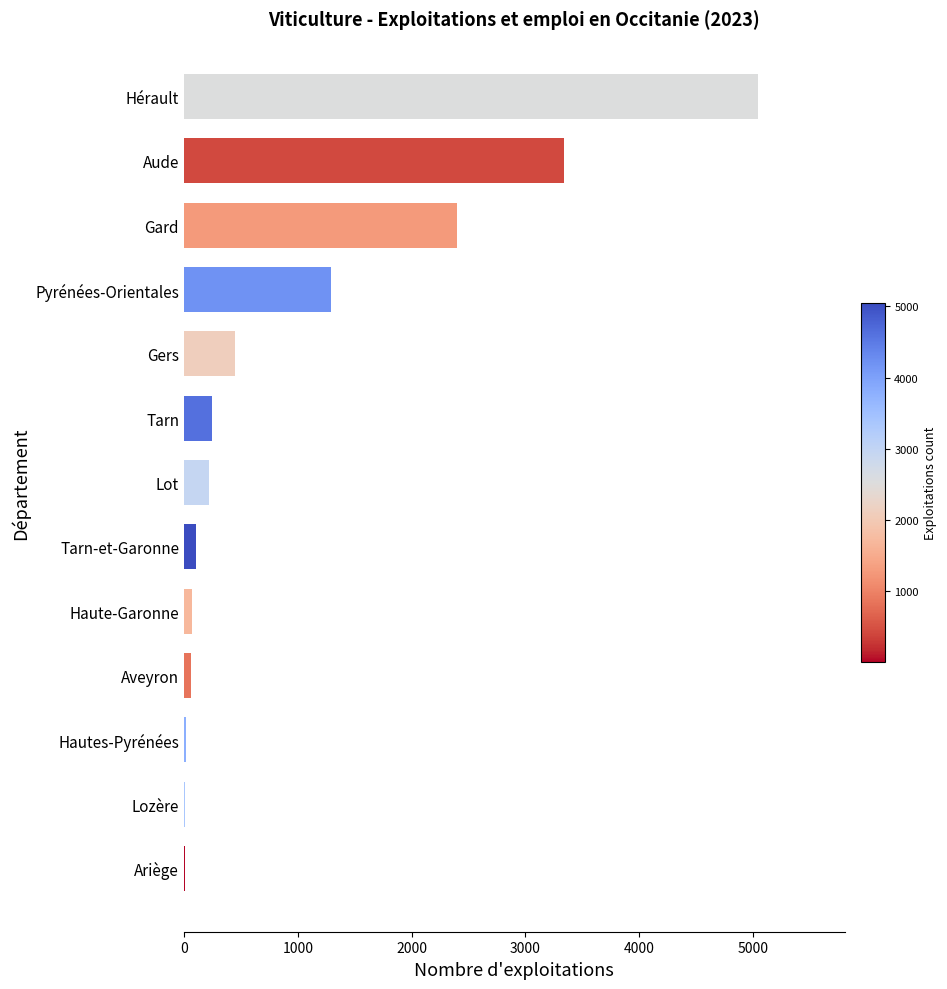

Where is the data nearest to the value 2528?

Gard